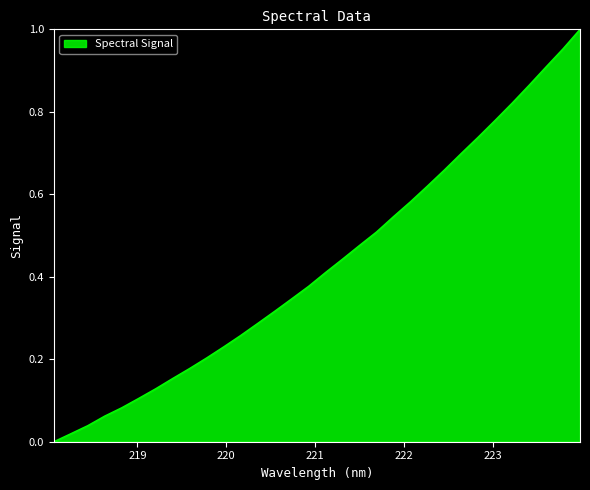

Is this an area chart (filled region under the line)?

Yes